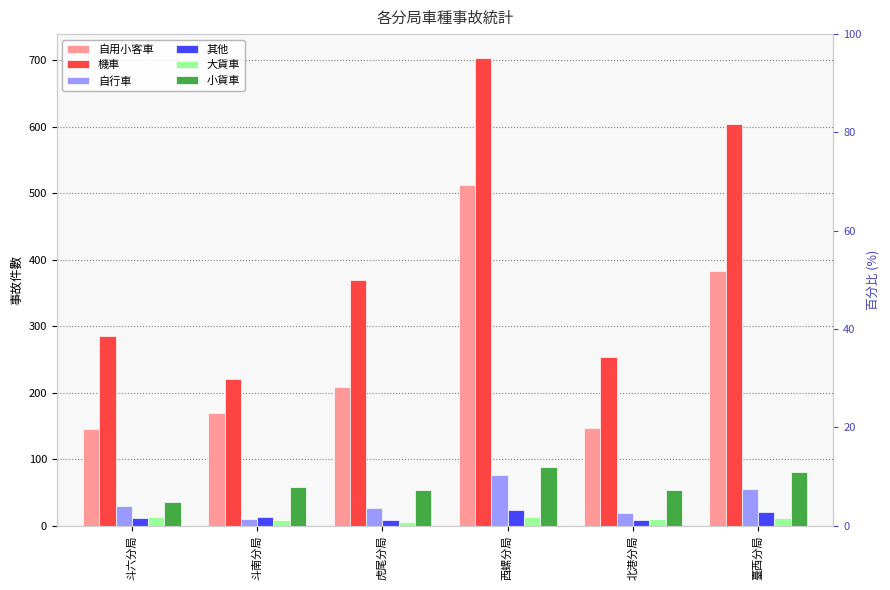

How many bars are there in each group?

6